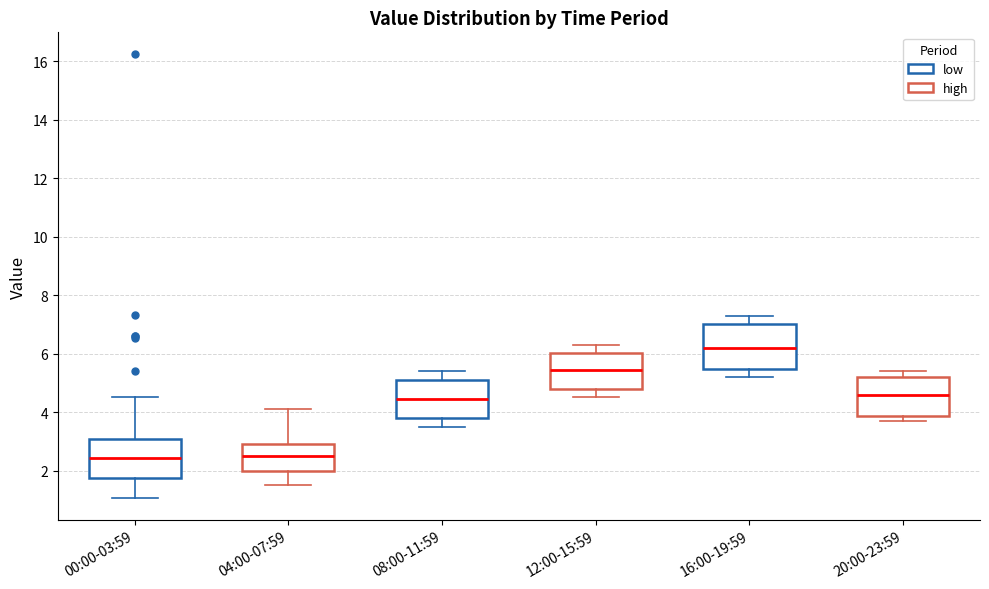

Comparing the boxes themselves (not the whiskers), which one is the tallest?

16:00-19:59